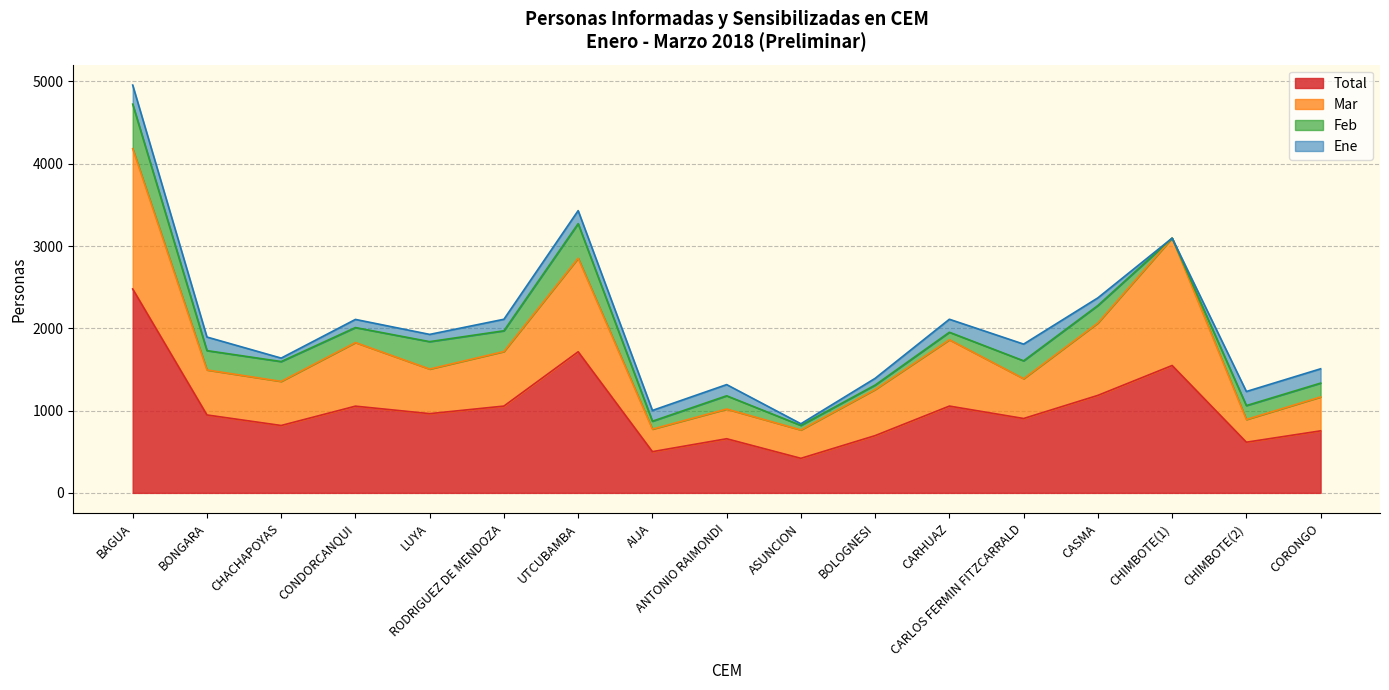

At which label is Total closest to 1449?

CHIMBOTE(1)